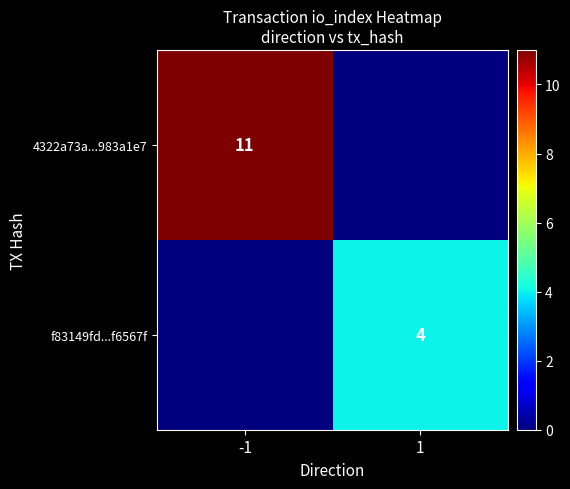

Is it true that 4322a73a...983a1e7 equals 17 at -1?

False